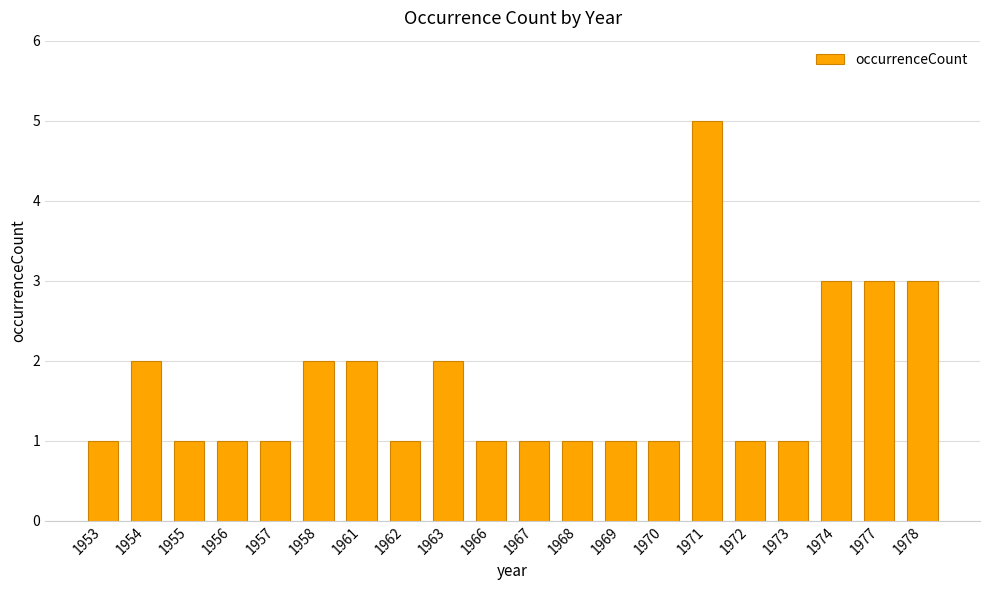

What value does the data have at 1978?

3